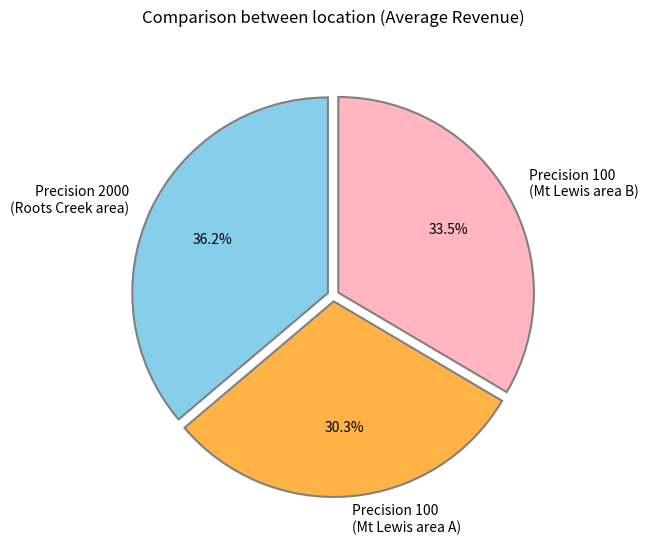

Which has a higher value, Precision 100 (Mt Lewis area B) or Precision 2000 (Roots Creek area)?

Precision 2000 (Roots Creek area)